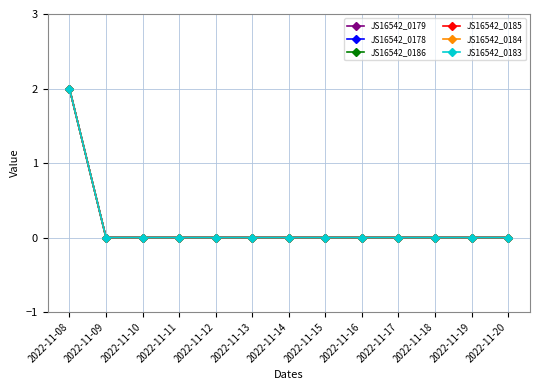

True or false: JS16542_0185 and JS16542_0184 intersect in this chart.

False